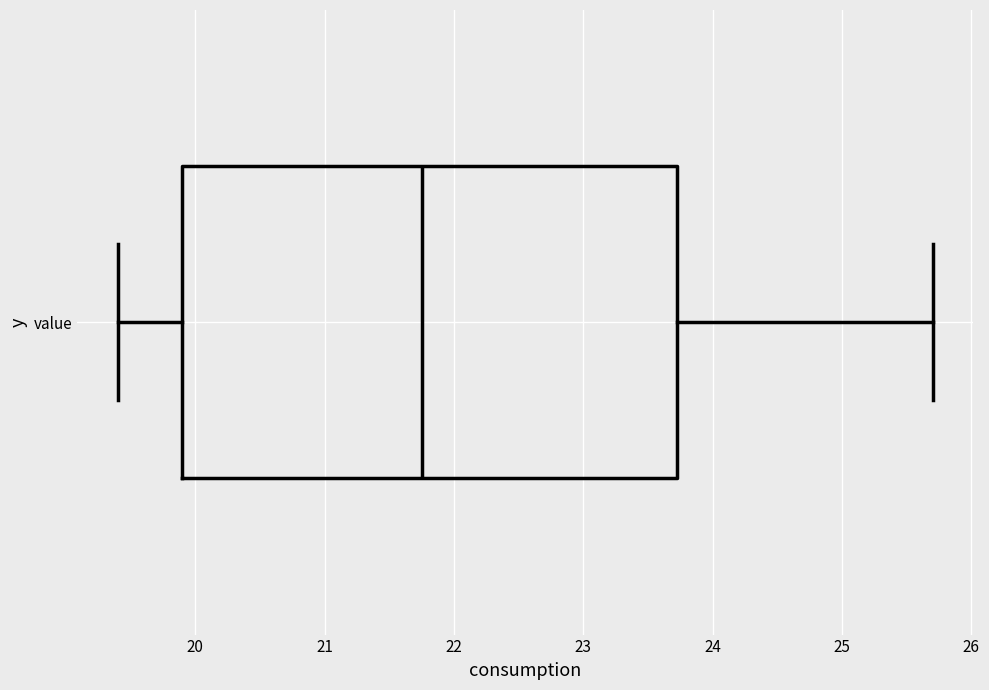

Where does the median line of the box for value sit on the x-axis? The values are not printed on the chart, so give them approximately, as read against the axis.

21.8